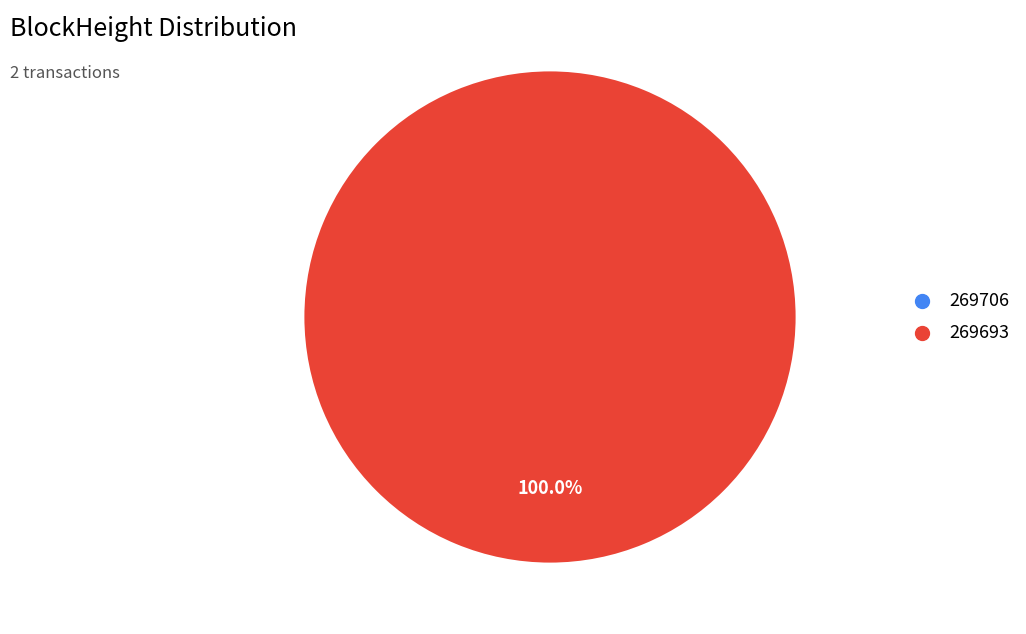

Does any single category account for the majority?

Yes